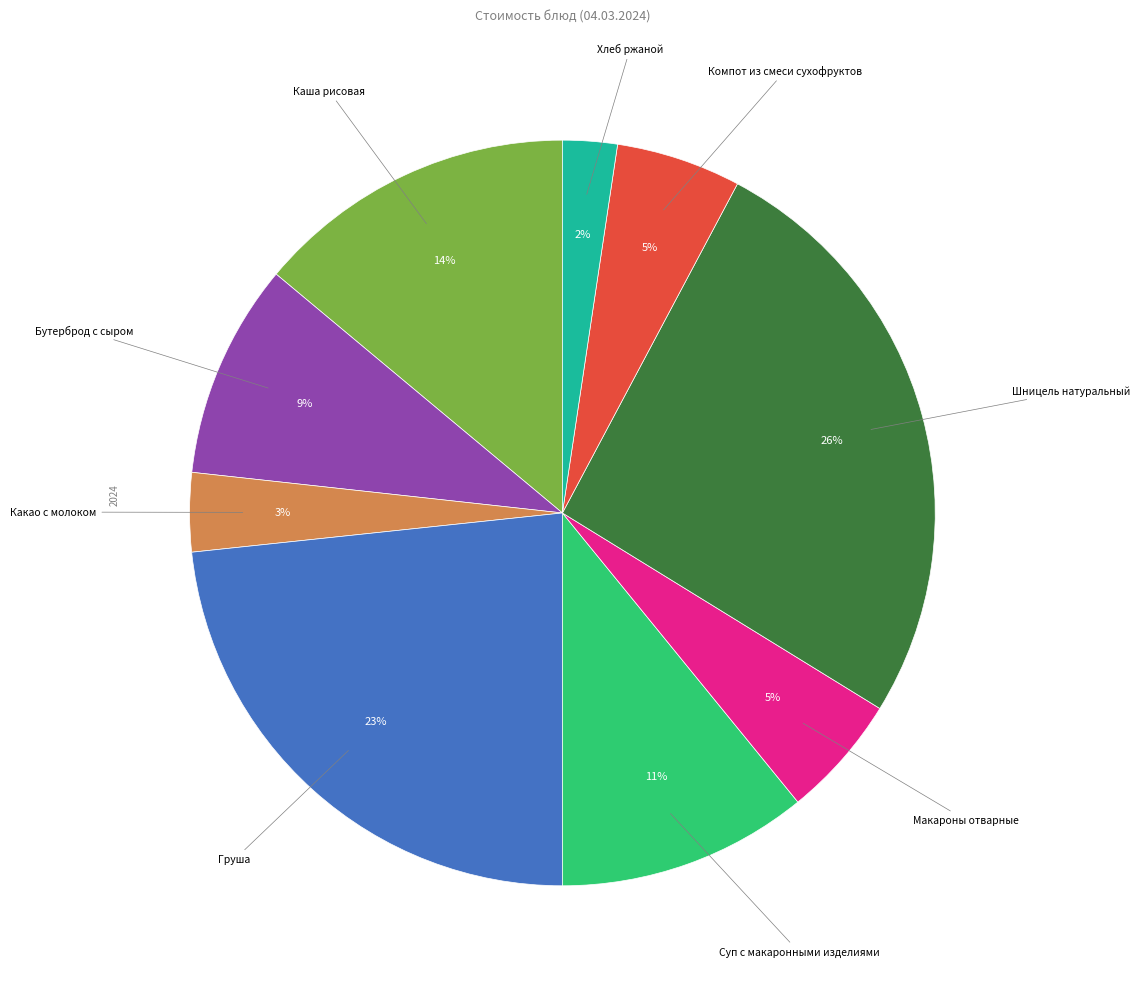

Does any single category account for the majority?

No